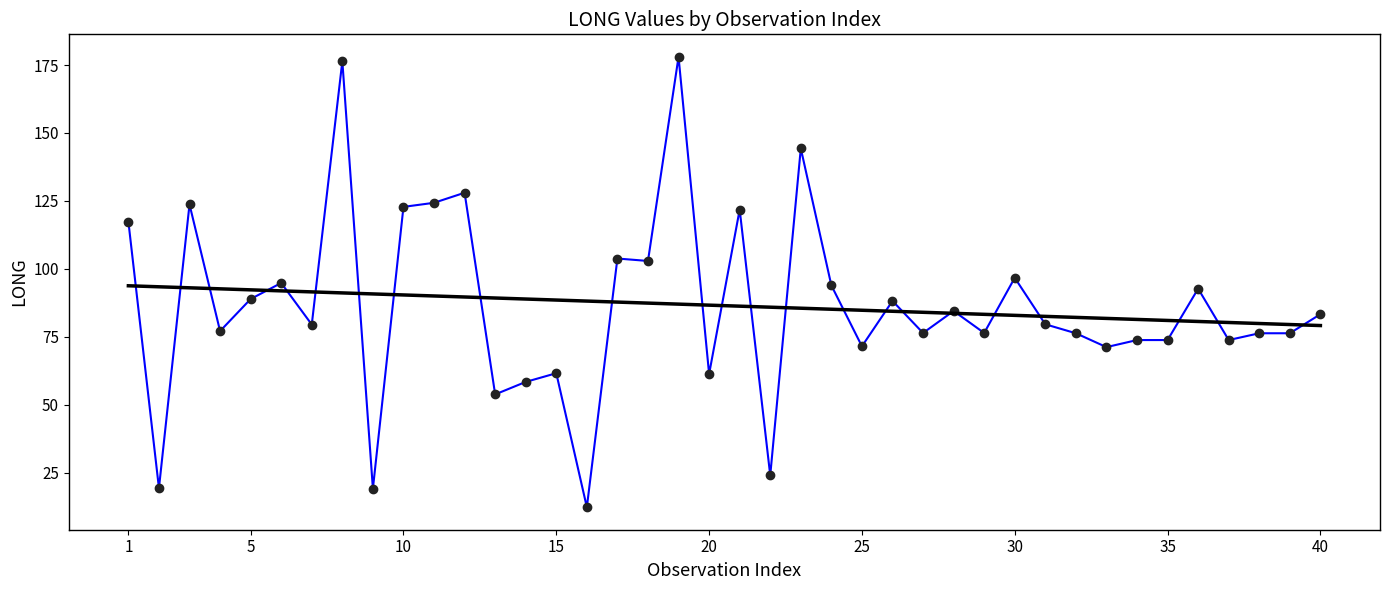

What is the greatest value displayed?

178.0